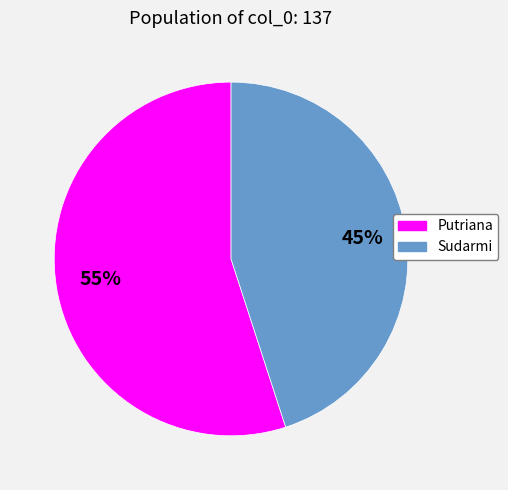

Which category has the biggest portion of the pie?

Putriana